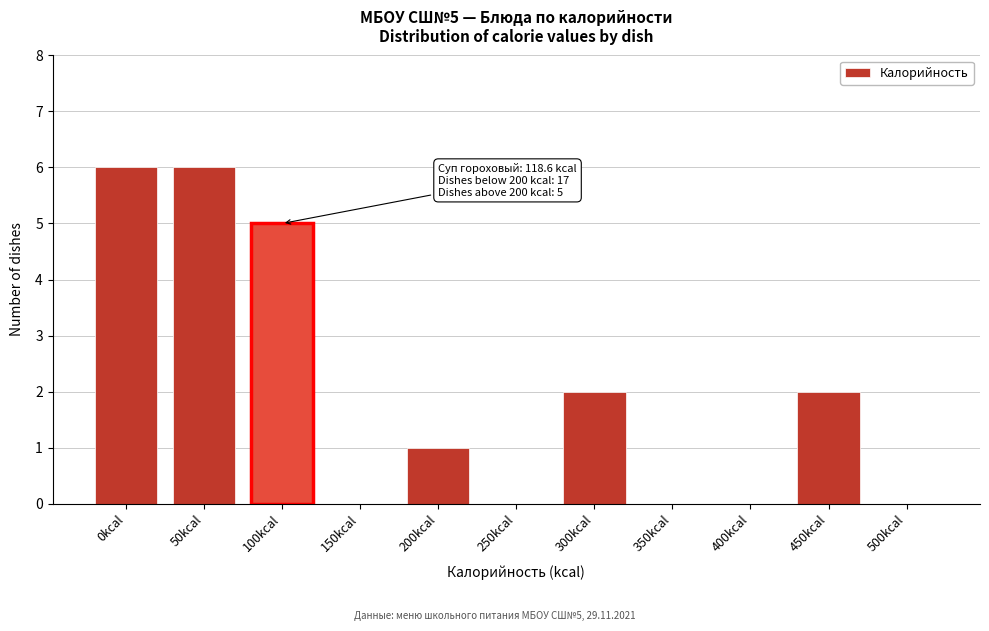

Reading left to right, transcribe all the data shown in this chart.

0kcal=6	50kcal=6	100kcal=5	150kcal=0	200kcal=1	250kcal=0	300kcal=2	350kcal=0	400kcal=0	450kcal=2	500kcal=0